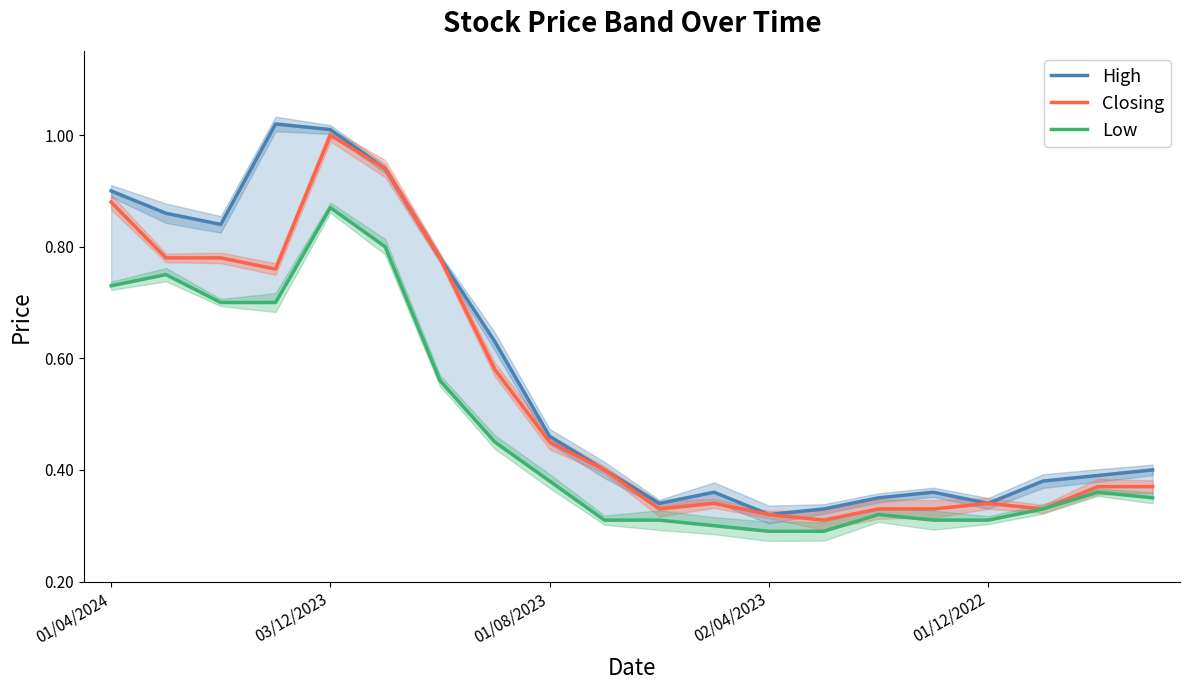

True or false: Closing has a value of 0.7 at 01/08/2023.

False